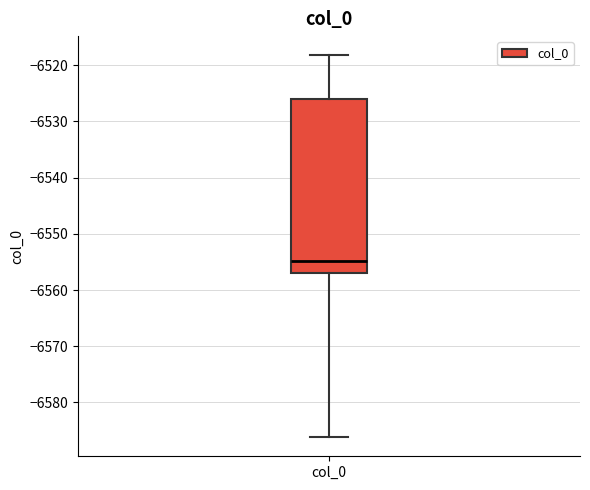

Read this box plot against the y-axis: the position of the median line, the range covered by the box, and the ends of both whiskers. The values are not printed on the chart, so give them approximately, as read against the axis.

median -6555, box -6557 to -6526, whiskers -6586 to -6518